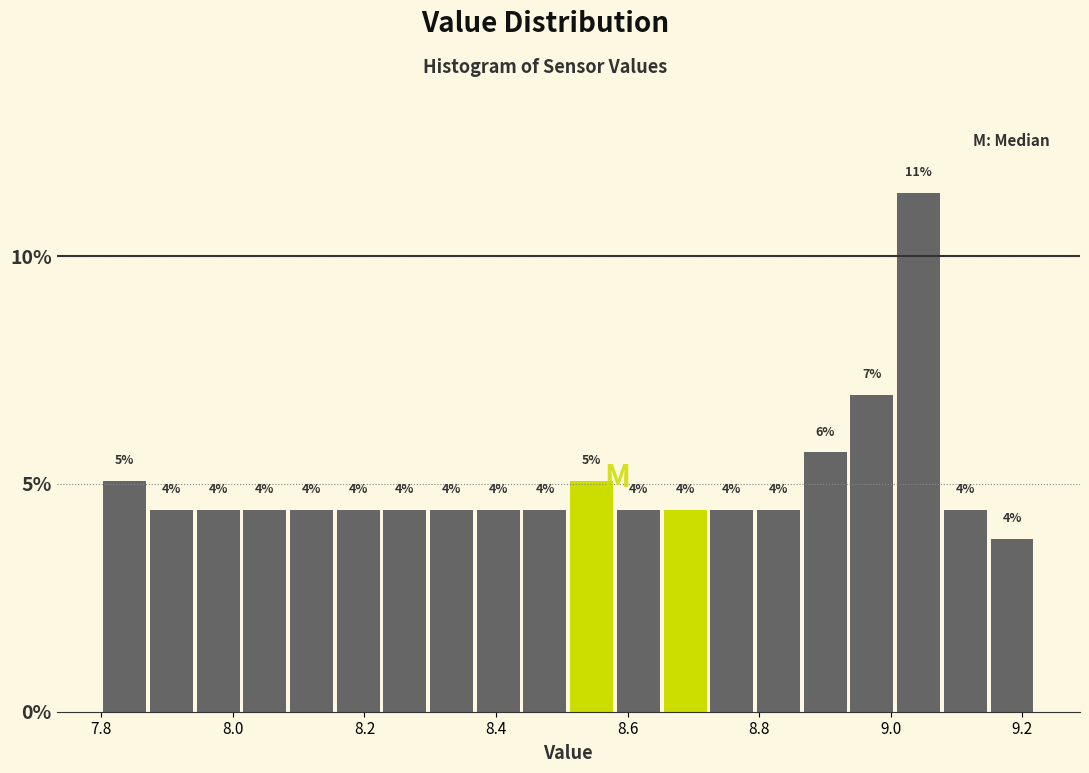

Around what value on the x-axis is the tallest bar? Give the approximate position of its centre, as read against the axis.

9.04